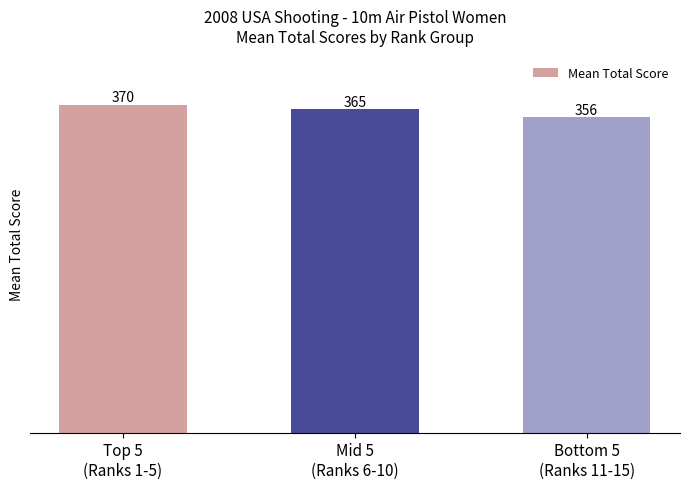

What is the greatest value displayed?

370